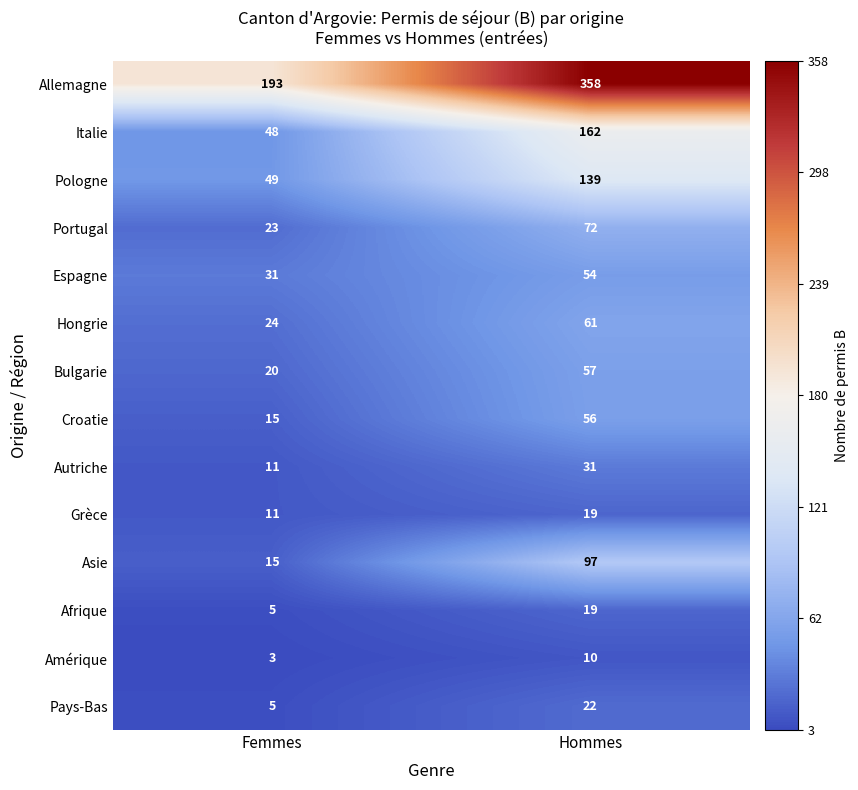

The Italie series shows 48 at Femmes. True or false?

True